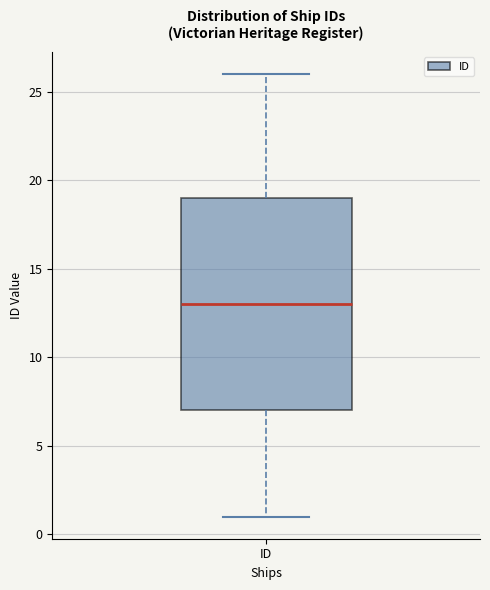

Transcribe this box plot: give where the median line is, the range the box spans, and where the two whiskers end, as read against the y-axis. The values are not printed on the chart, so give them approximately, as read against the axis.

median 13, box 7 to 19, whiskers 1 to 26